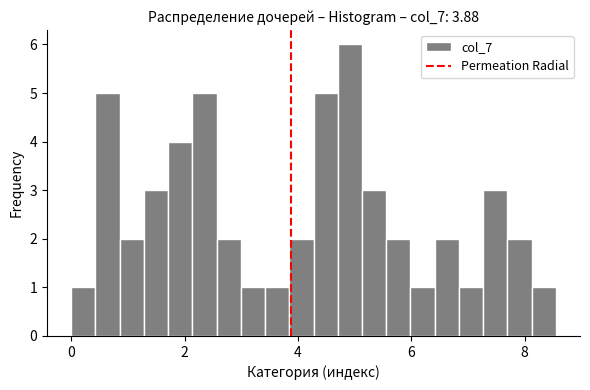

Around what value on the x-axis is the tallest bar? Give the approximate position of its centre, as read against the axis.

5.0